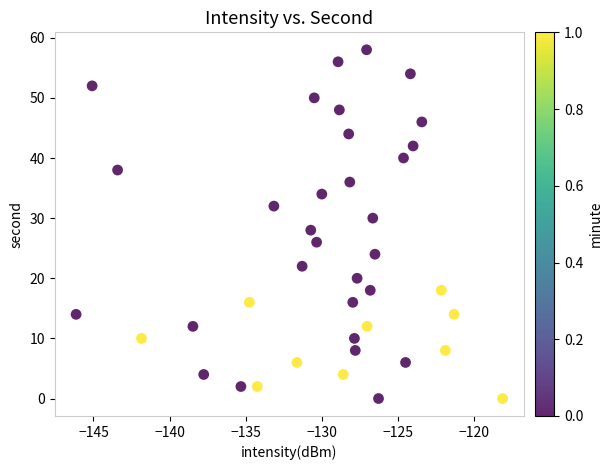

What is the range of Y values (max minus min)?

58